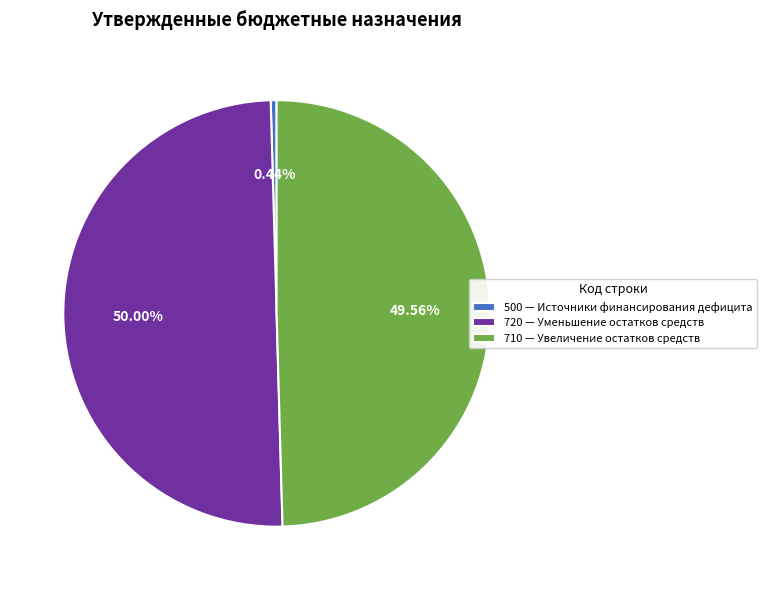

Which has a higher value, 720 — Уменьшение остатков средств or 500 — Источники финансирования дефицита?

720 — Уменьшение остатков средств